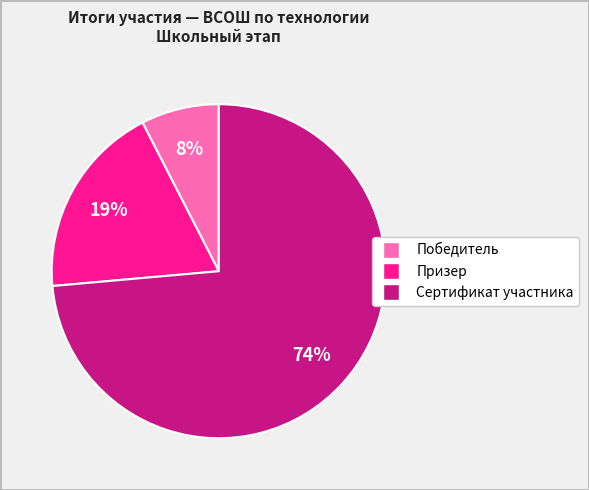

How many segments does this pie chart have?

3